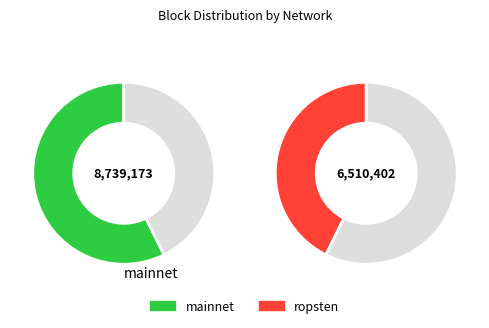

The ropsten slice represents 55% of the pie. True or false?

False